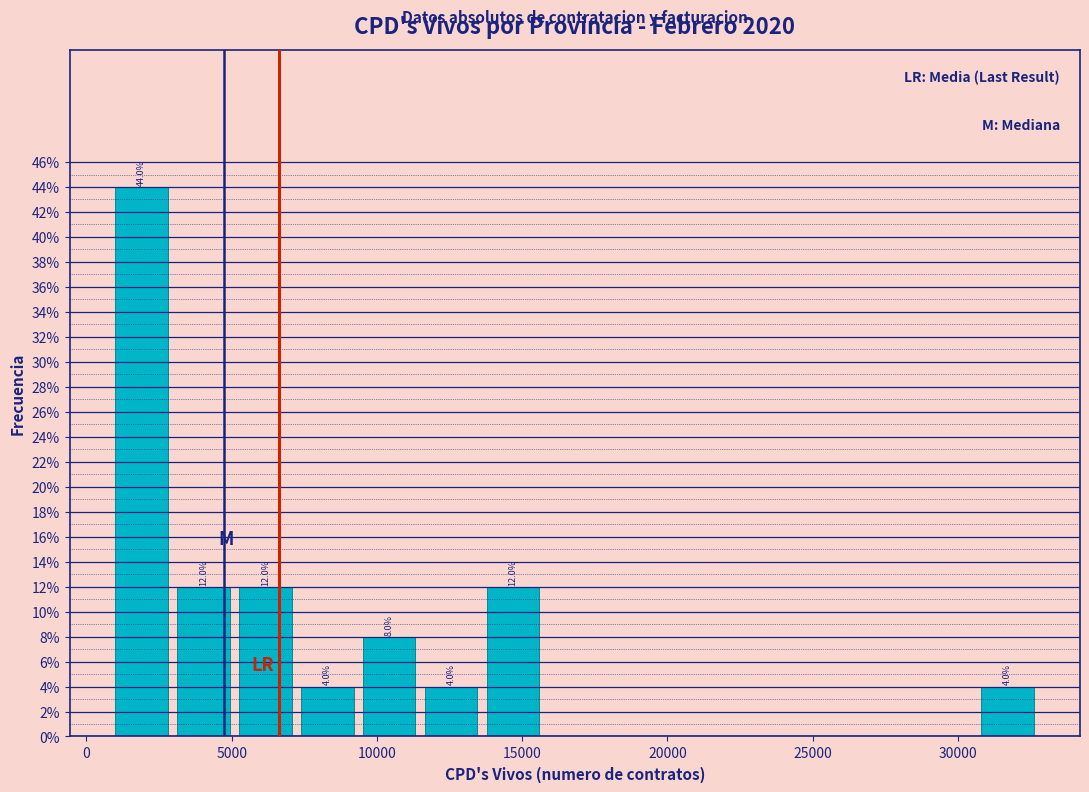

Over which range of the x-axis is the bar tallest?

1000 to 3000